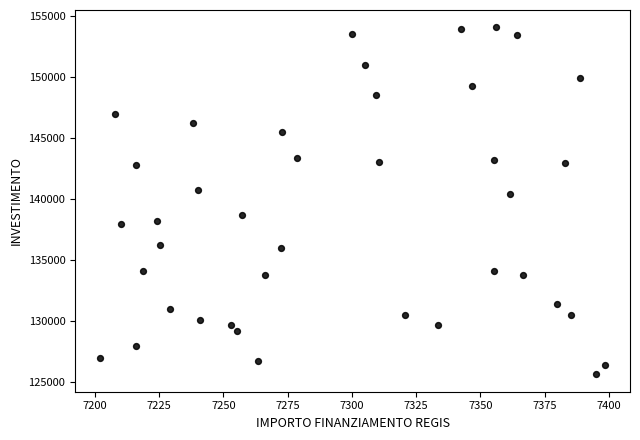

What Y value in the scatter plot is closest to 139857?

140427.0